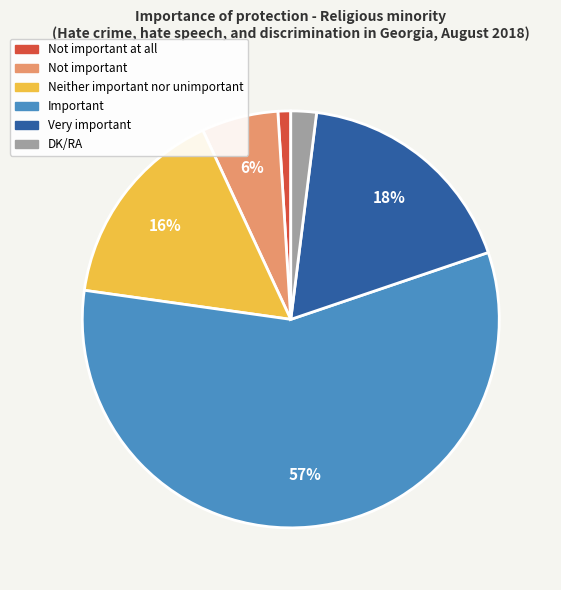

What is the majority slice?

Important